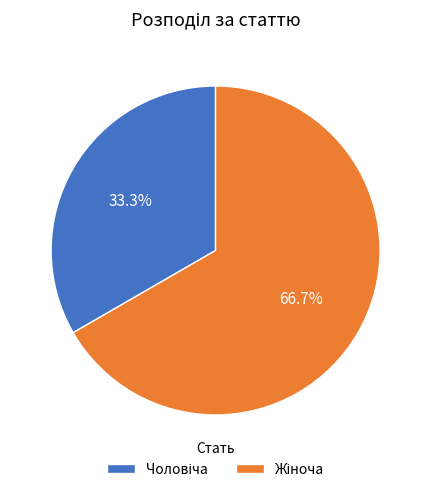

Does any single category account for the majority?

Yes